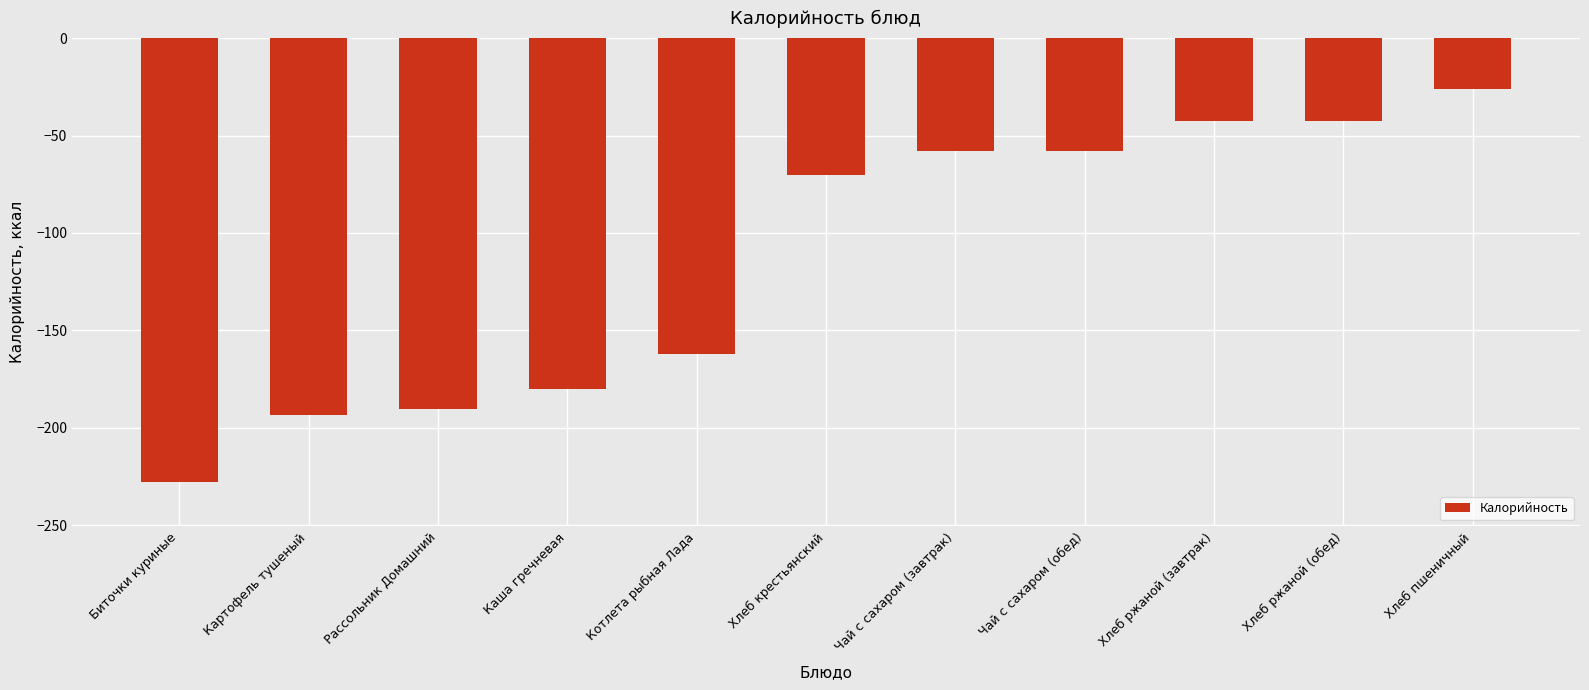

At which category does the chart reach its minimum across all series?

Биточки куриные